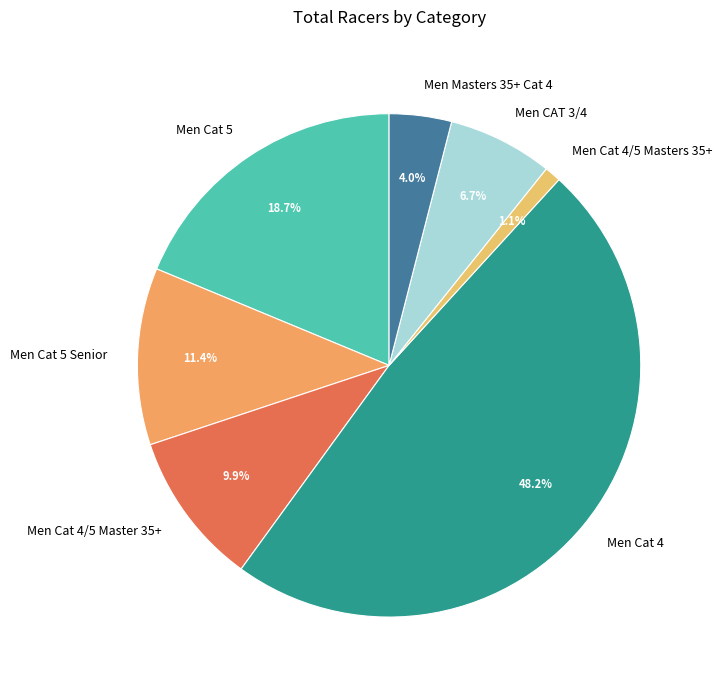

Is the sum of Men CAT 3/4 and Men Cat 5 Senior greater than half?

No